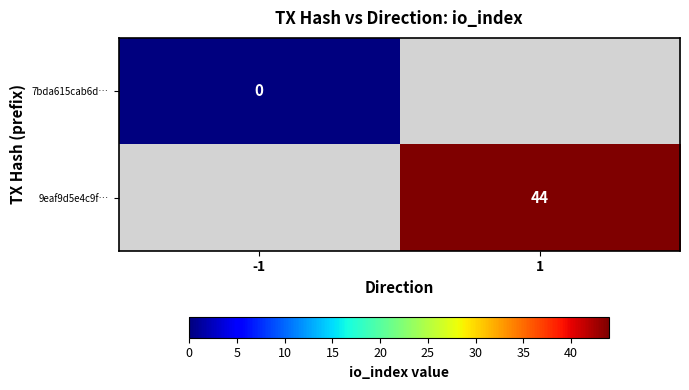

Is it true that 9eaf9d5e4c9f… equals 71 at 1?

False